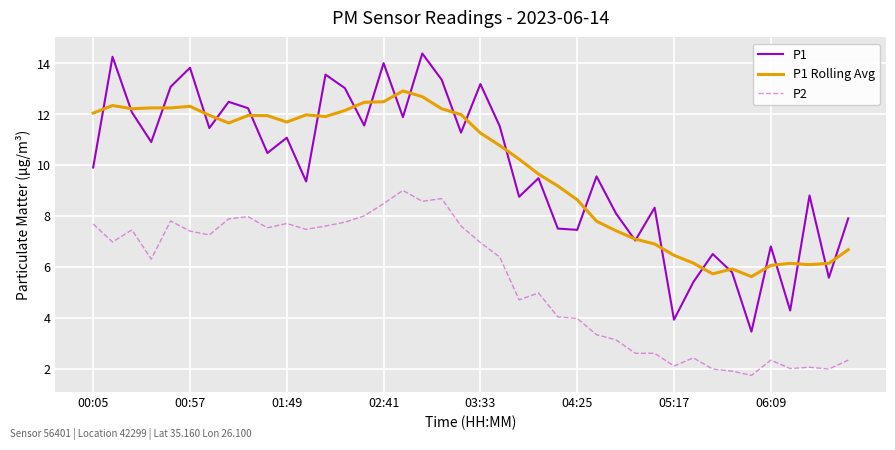

What is the minimum value shown in the chart?

1.7